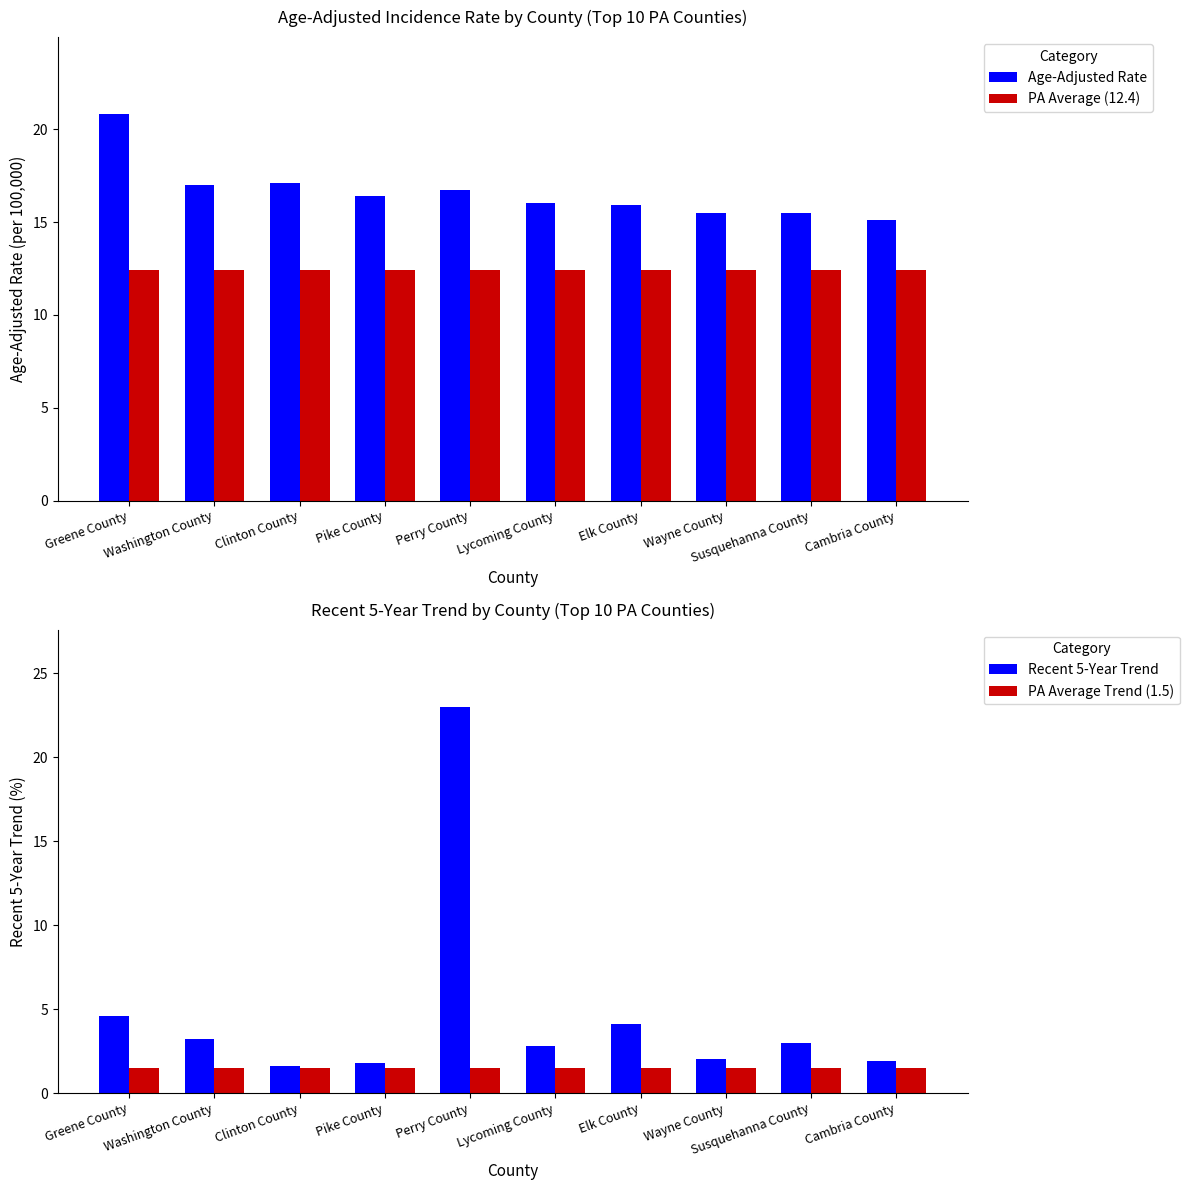

Is it true that PA Average (12.4) equals 12.4 at Lycoming County?

True